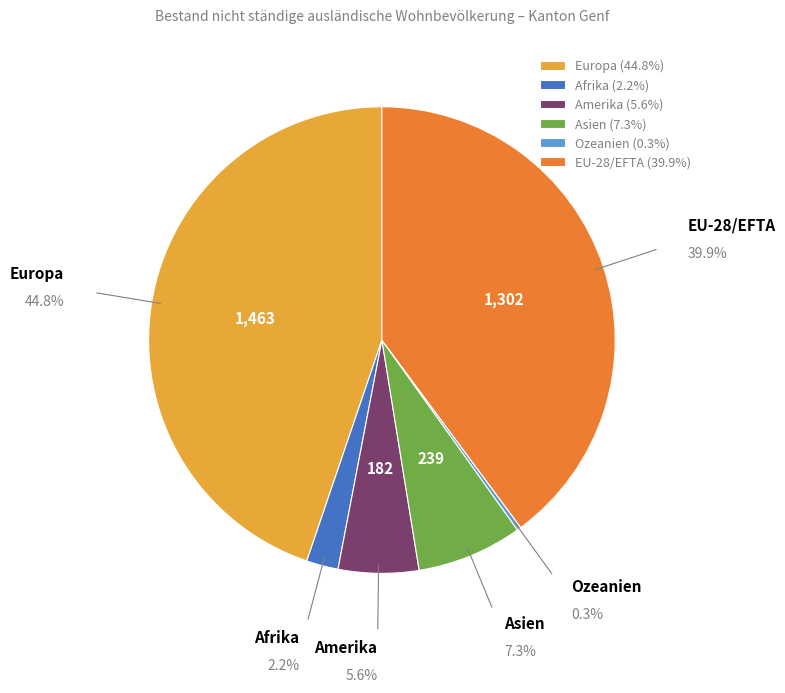

Does Amerika represent more than half of the total?

No